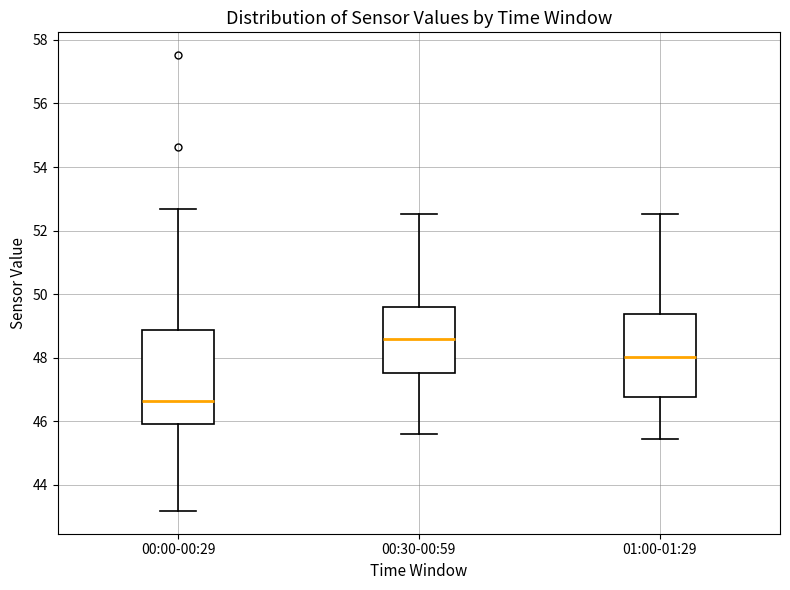

Reading left to right, transcribe this box plot: for each box, give where its median line is, the range the box spans, and where its two whiskers end, as read against the y-axis. The values are not printed on the chart, so give them approximately, as read against the axis.

00:00-00:29: median 46.6, box 46.0 to 48.8, whiskers 43.2 to 52.6
00:30-00:59: median 48.6, box 47.6 to 49.6, whiskers 45.6 to 52.6
01:00-01:29: median 48.0, box 46.8 to 49.4, whiskers 45.4 to 52.6